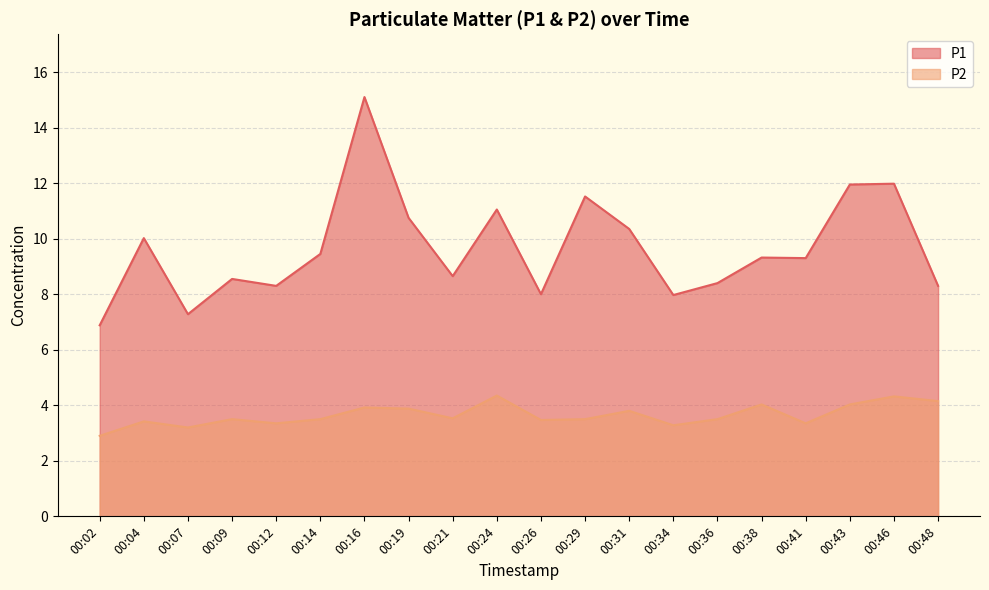

Where is the first local minimum for P2?

00:07